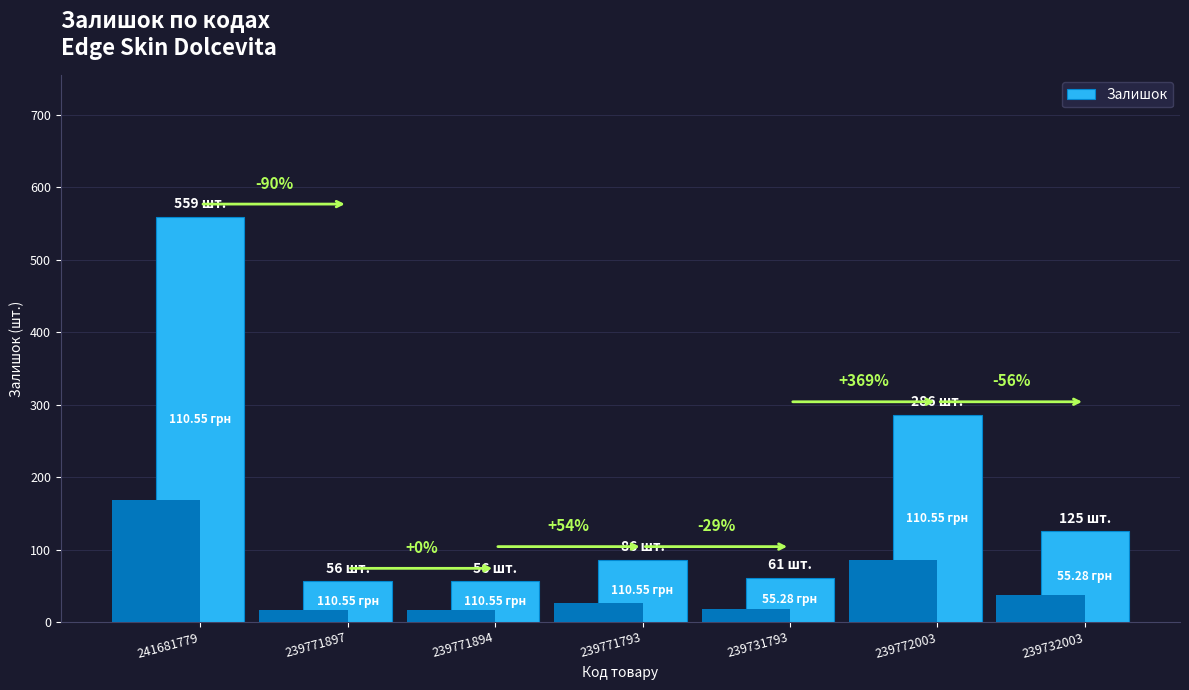

At which label is the value closest to 307?

239772003